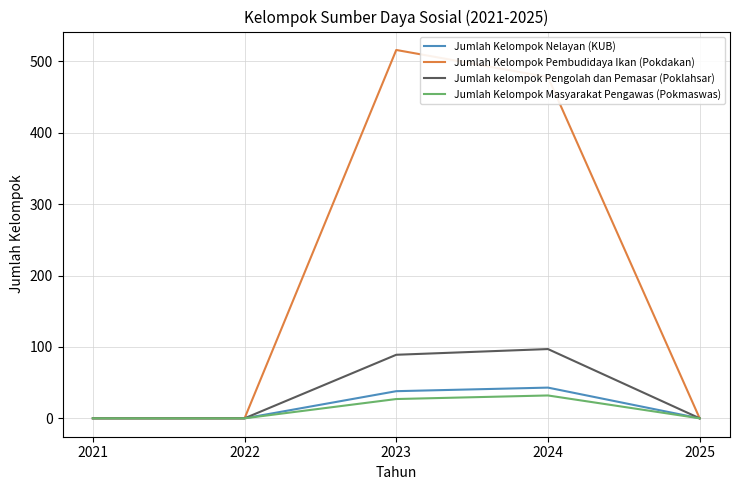

At how many categories does at least one series exceed 206?

2